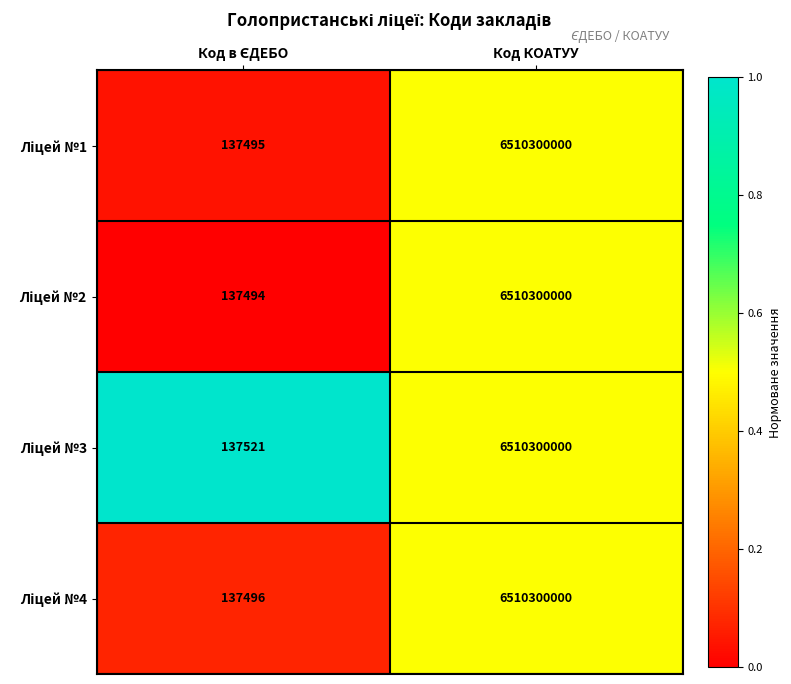

What is the minimum value shown in the chart?

137494